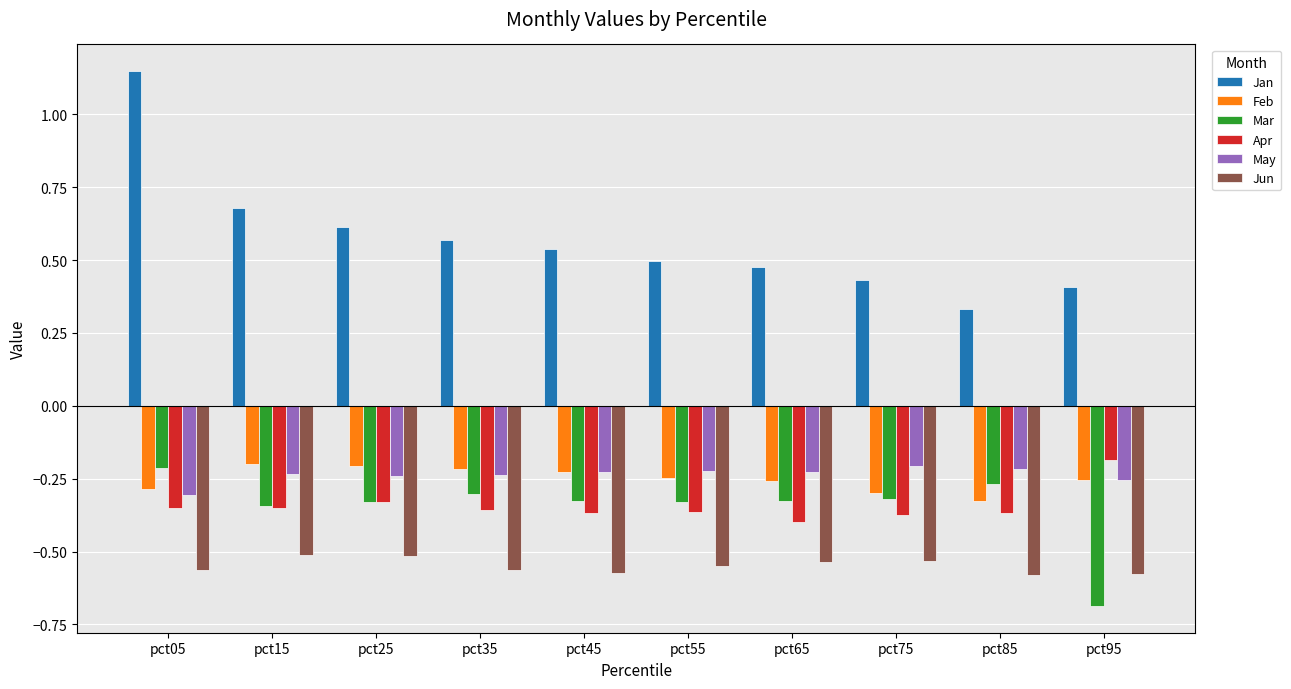

What is the minimum value shown in the chart?

-0.7